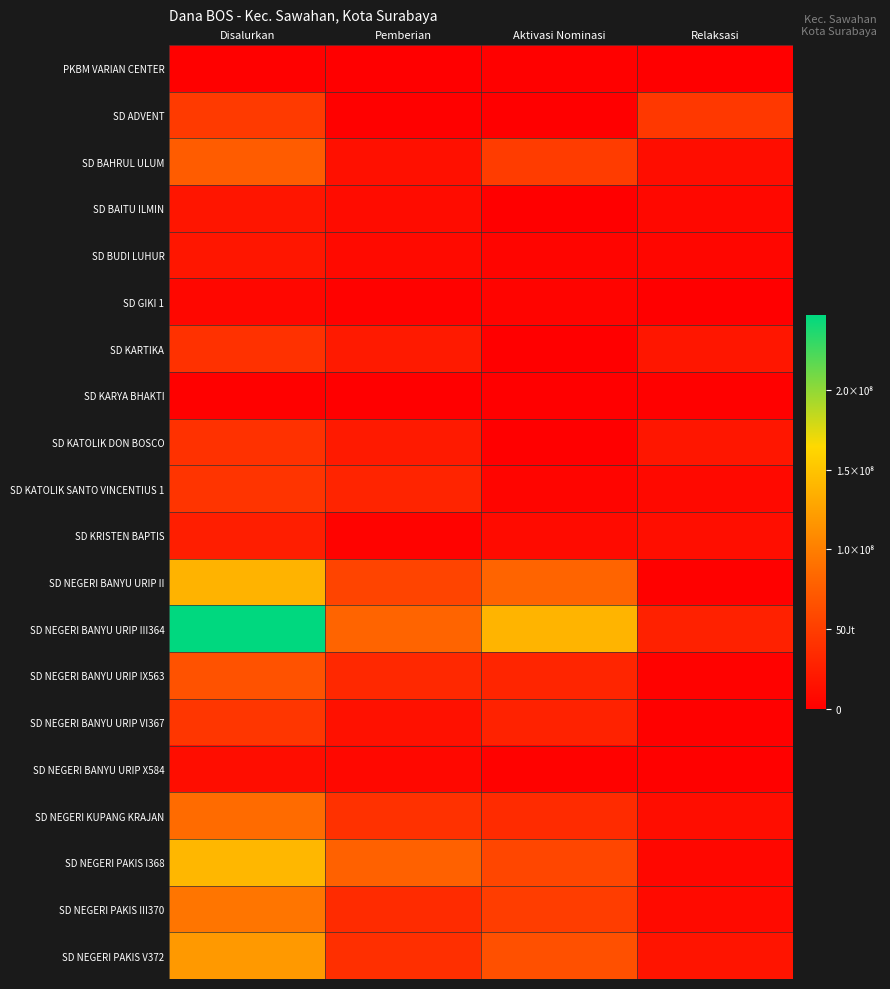

Which label corresponds to the smallest value in the chart?

Pemberian